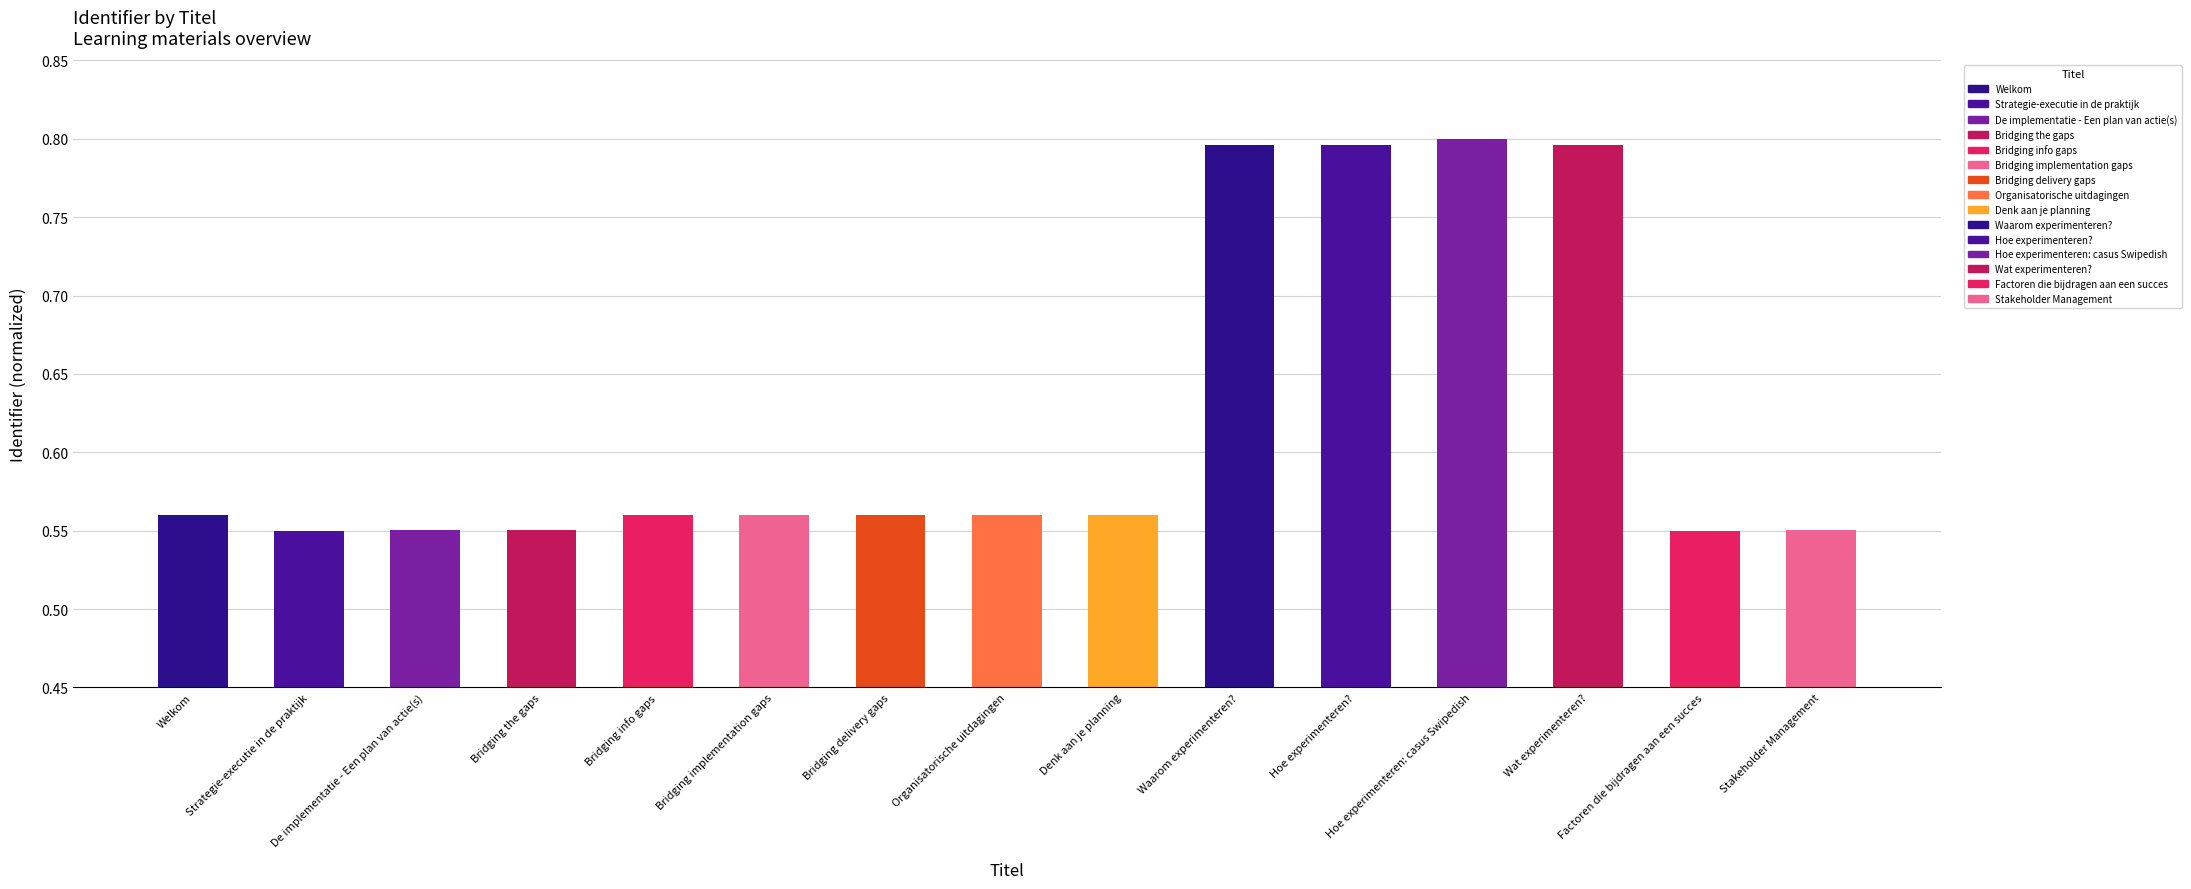

How many bars are there in total?

15